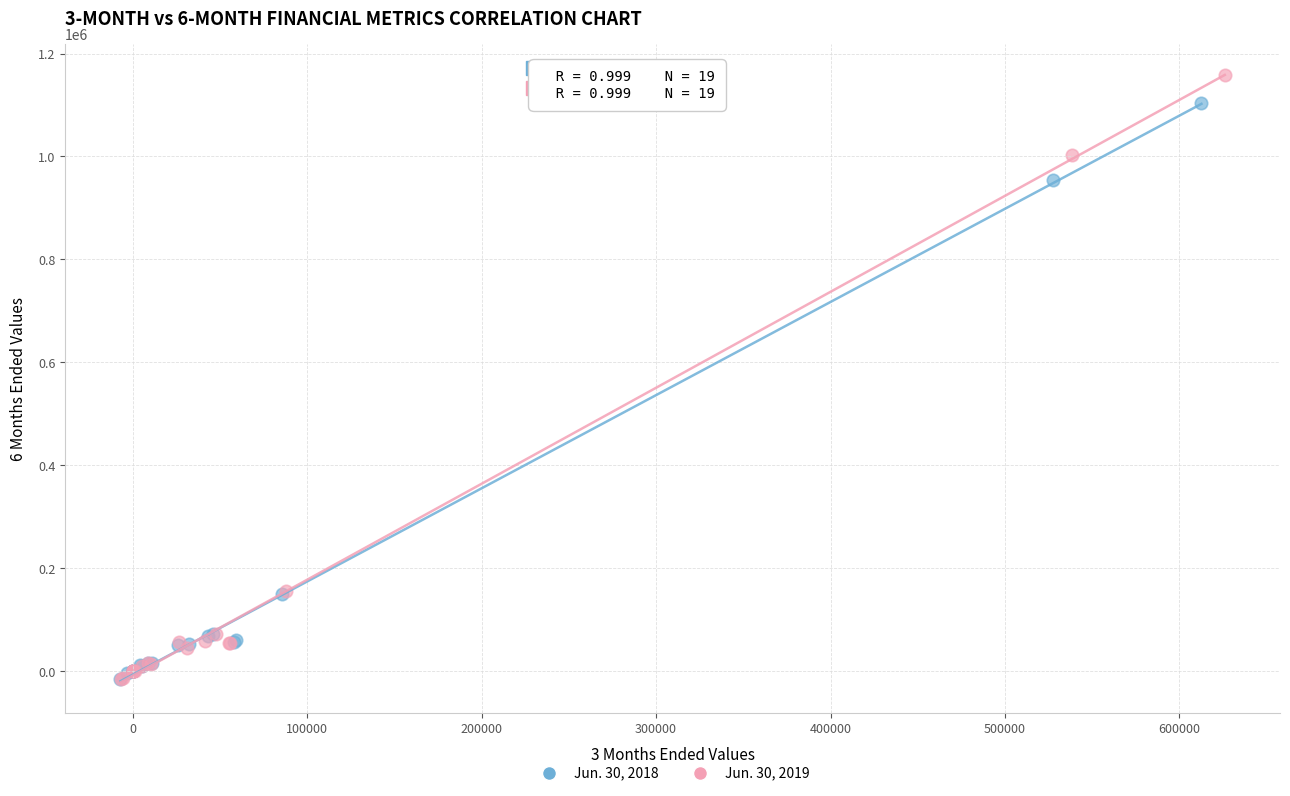

Which series has the widest spread of Y values?

Jun. 30, 2019